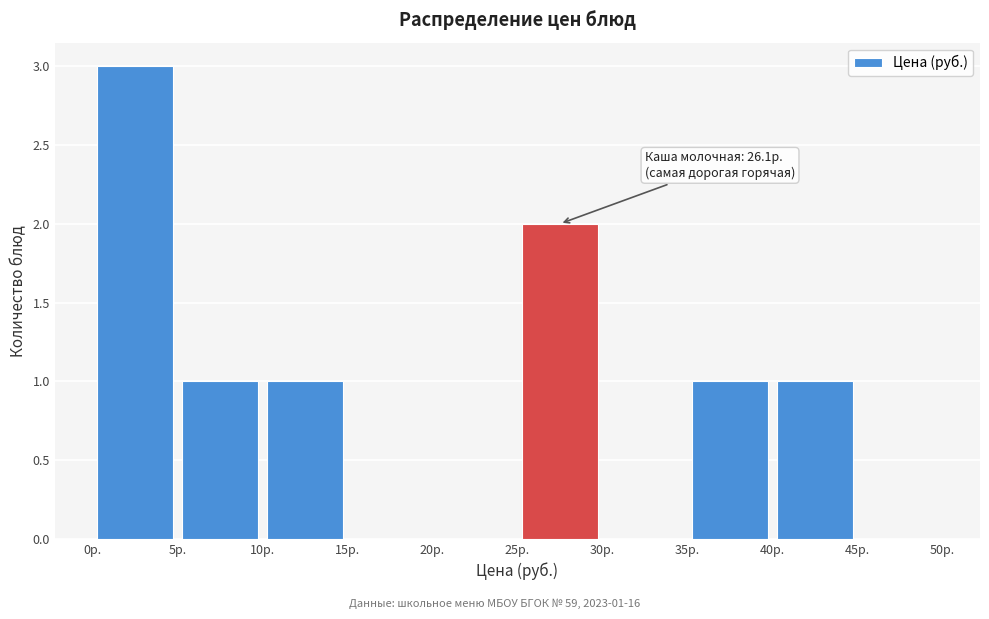

Over which range of the x-axis is the bar tallest?

0 to 5